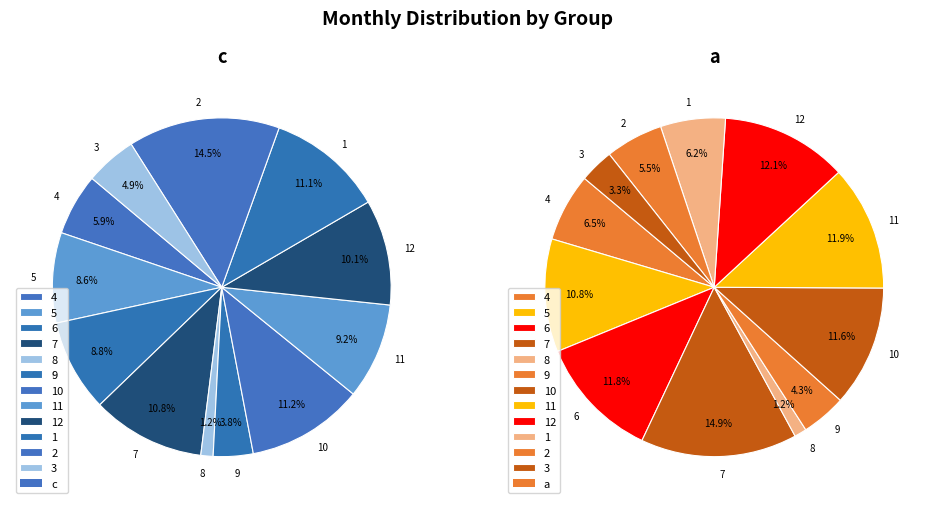

Which category has the smallest portion of the pie?

8